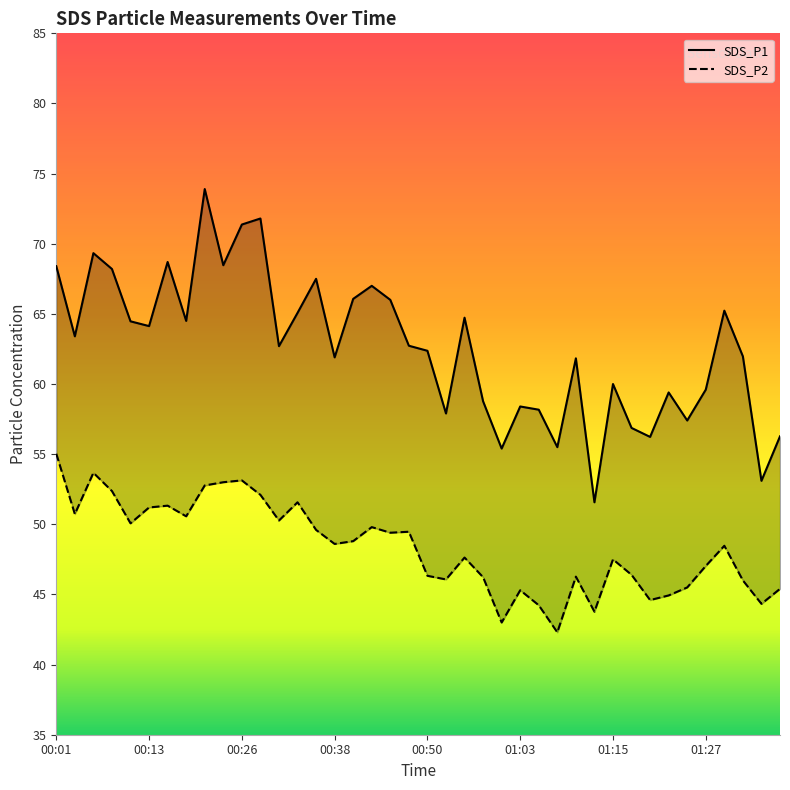

List the series in order of their peak value, lowest first.

SDS_P2, SDS_P1